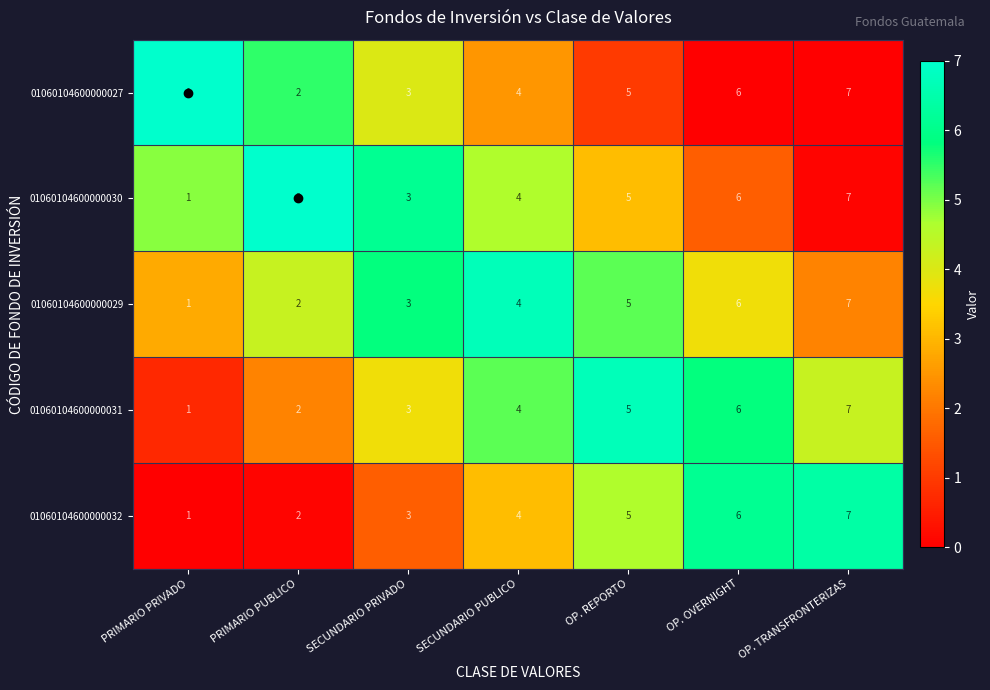

What is the total value across all series at SECUNDARIO PRIVADO?

15